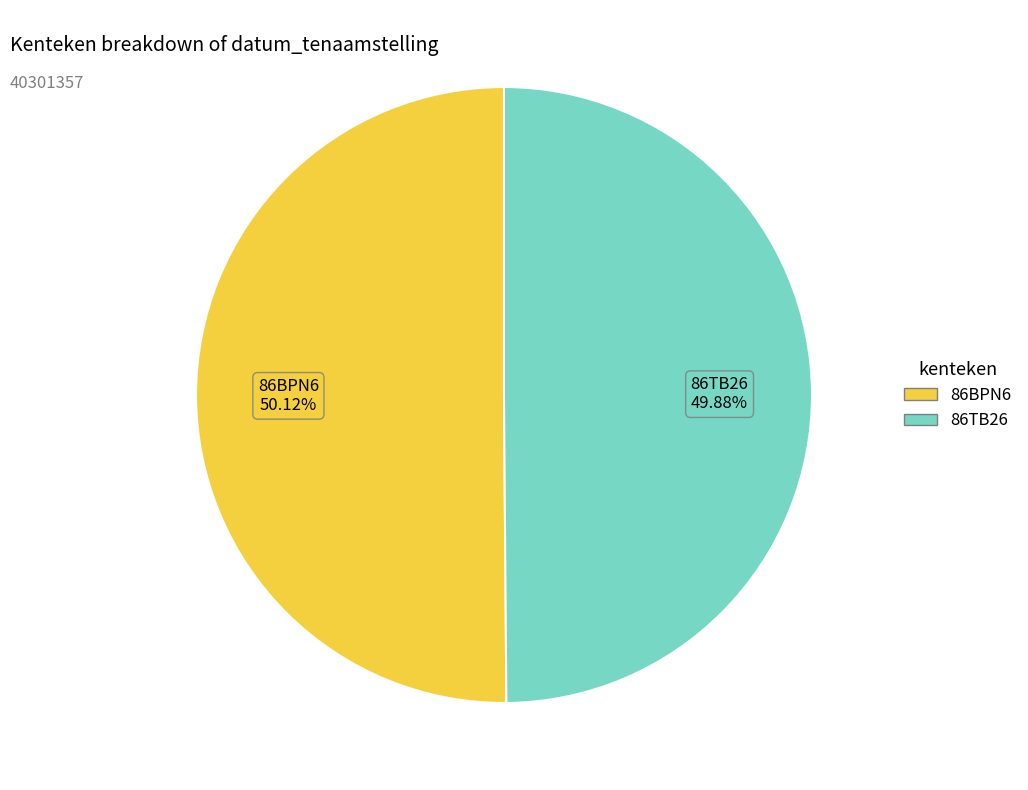

To the nearest percent, what is the average slice percentage?

50%